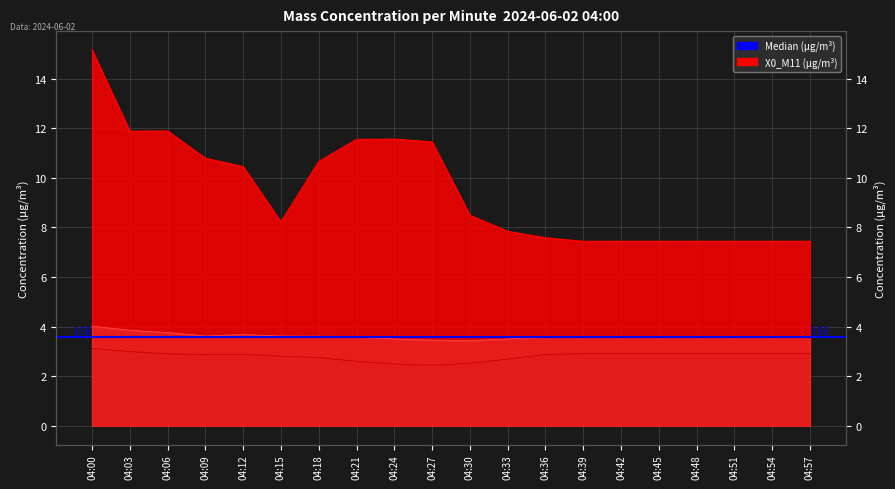

What is the spread (max minus min) of values at 04:51?

4.5